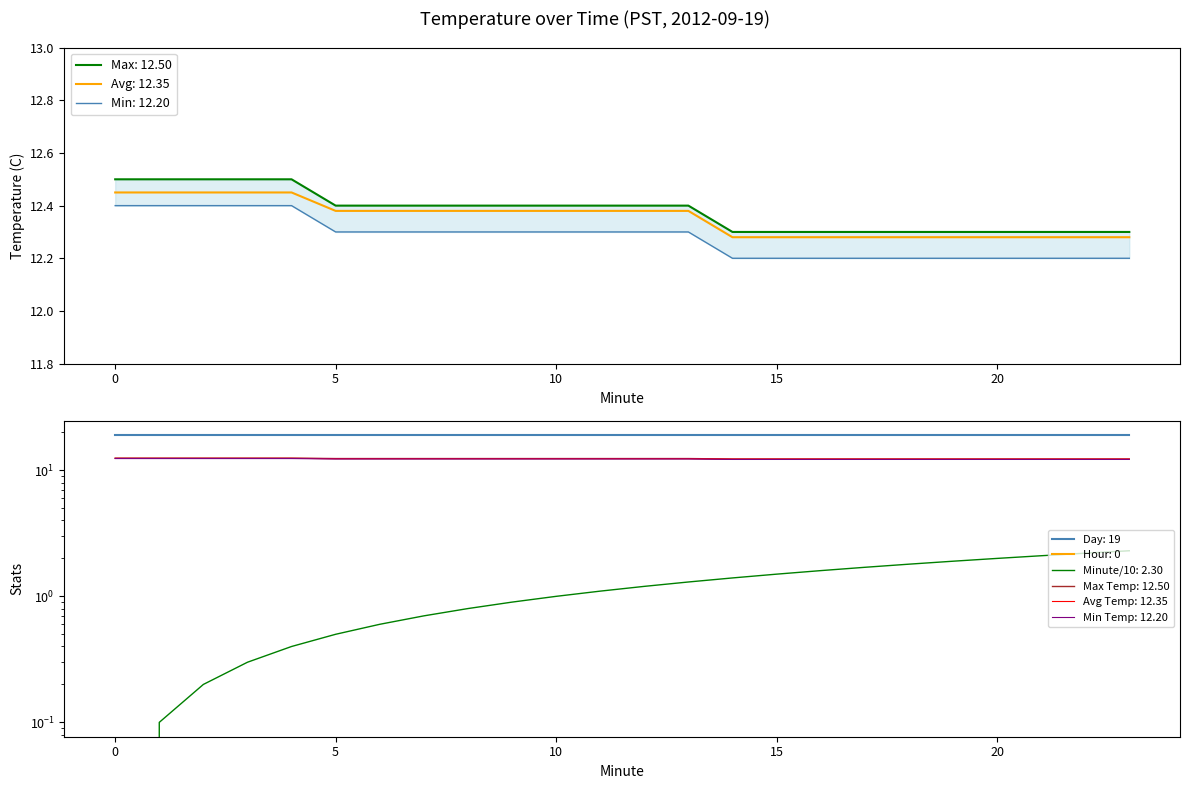

How many Avg Temperature values are between 12 and 13?

24